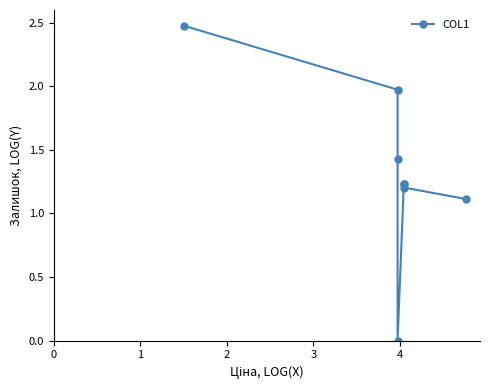

What is the change in value from 2 to 3?

-1.4